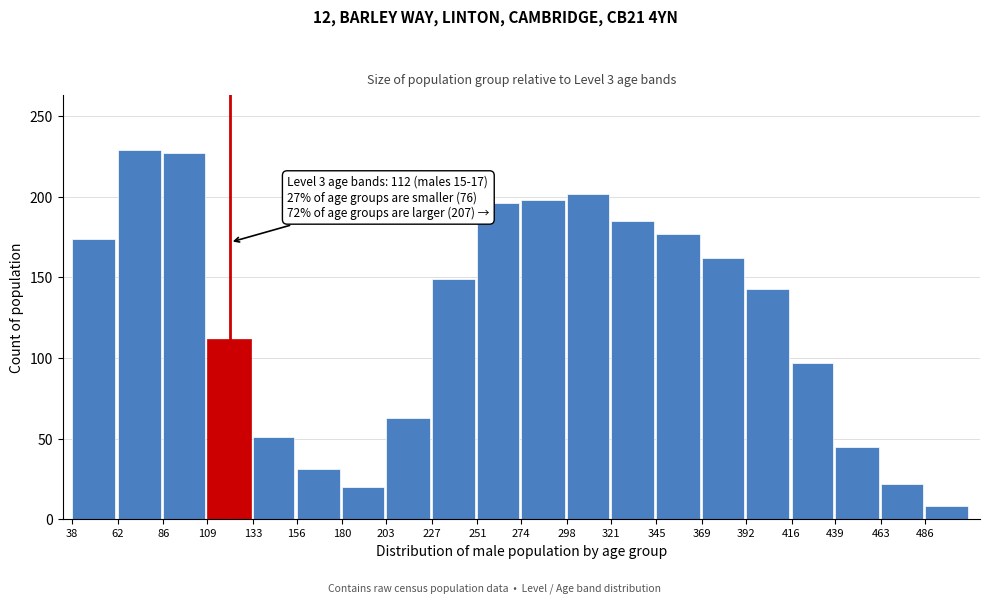

Reading left to right, list all the values displayed in this chart.

38=174	62=229	86=227	109=112	133=51	156=31	180=20	203=63	227=149	251=196	274=198	298=202	321=185	345=177	369=162	392=143	416=97	439=45	463=22	486=8